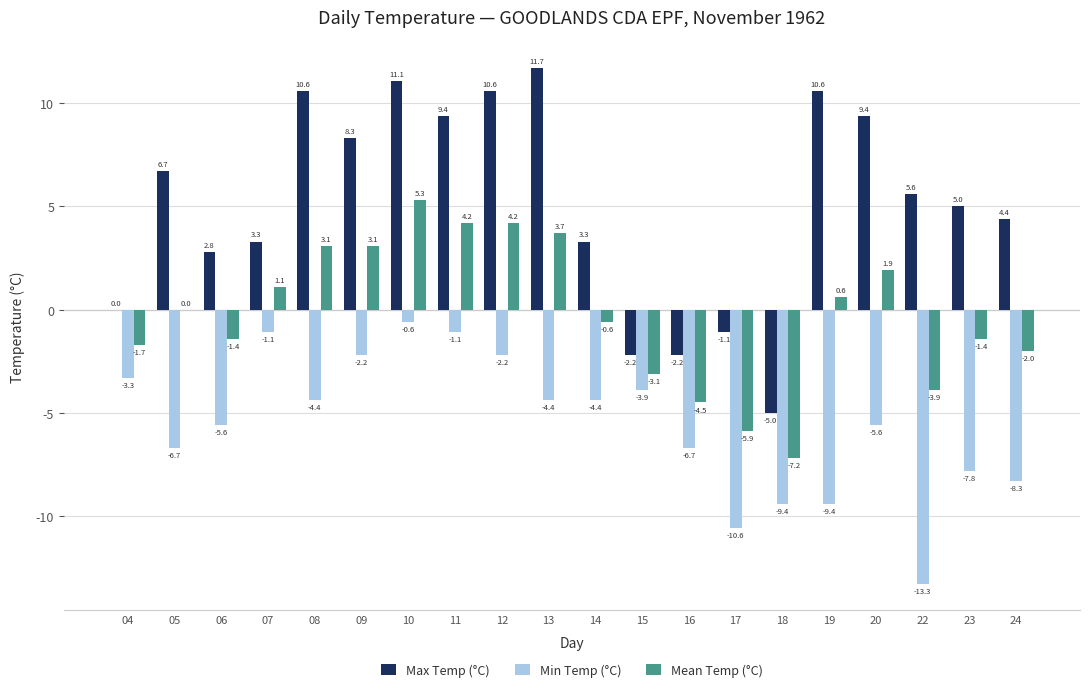

Is it true that Mean Temp (°C) equals -1.4 at 06?

True